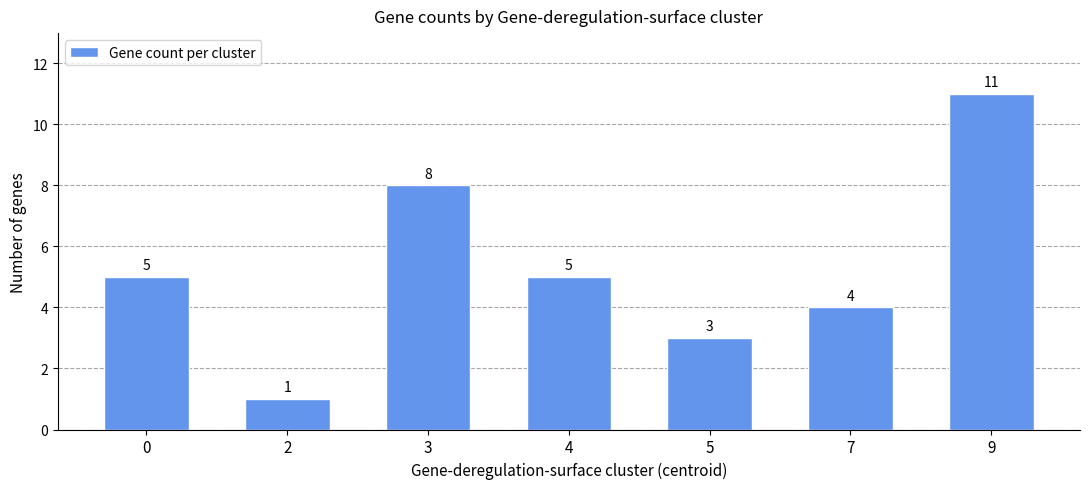

What is the ratio of the value at 0 to the value at 4?

1.0